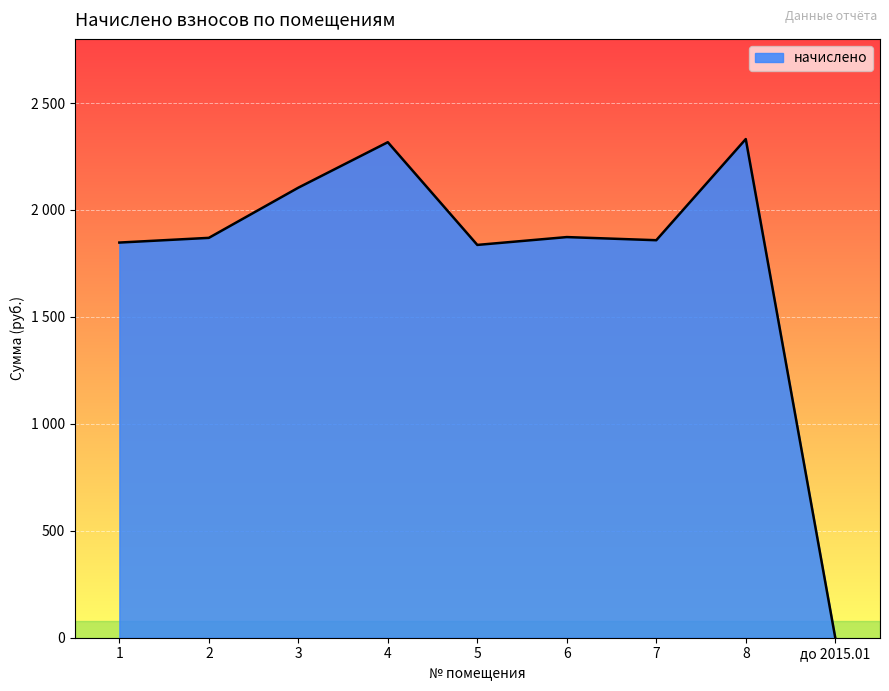

What is the difference between the second highest and second lowest values?

480.2